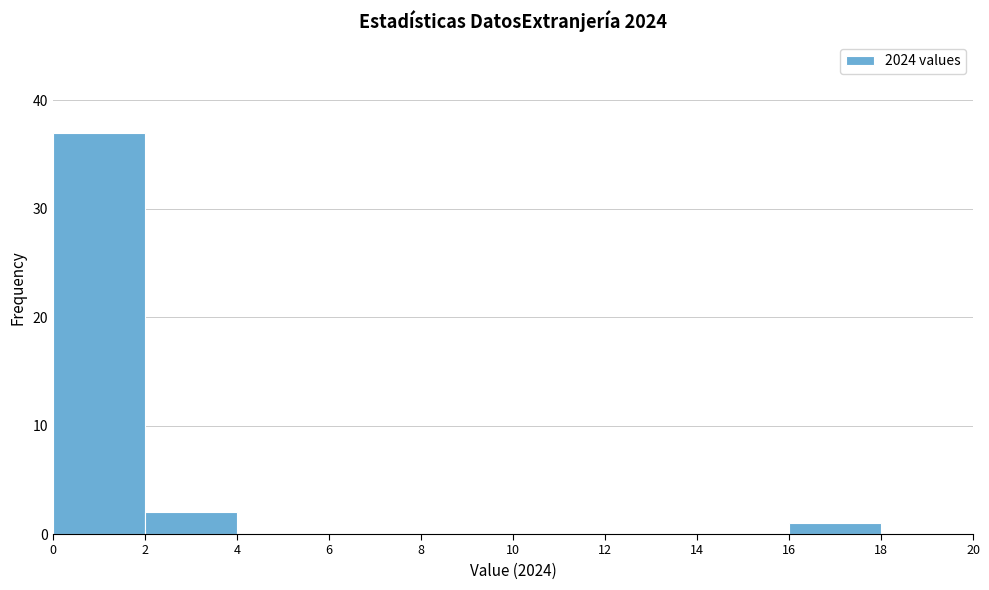

Reading left to right, transcribe this chart: for each bar, give the range it covers on the x-axis and its height. The values are not printed on the chart, so give them approximately, as read against the axis.

0 to 2: 37
2 to 4: 2
4 to 6: 0
6 to 8: 0
8 to 10: 0
10 to 12: 0
12 to 14: 0
14 to 16: 0
16 to 18: 1
18 to 20: 0